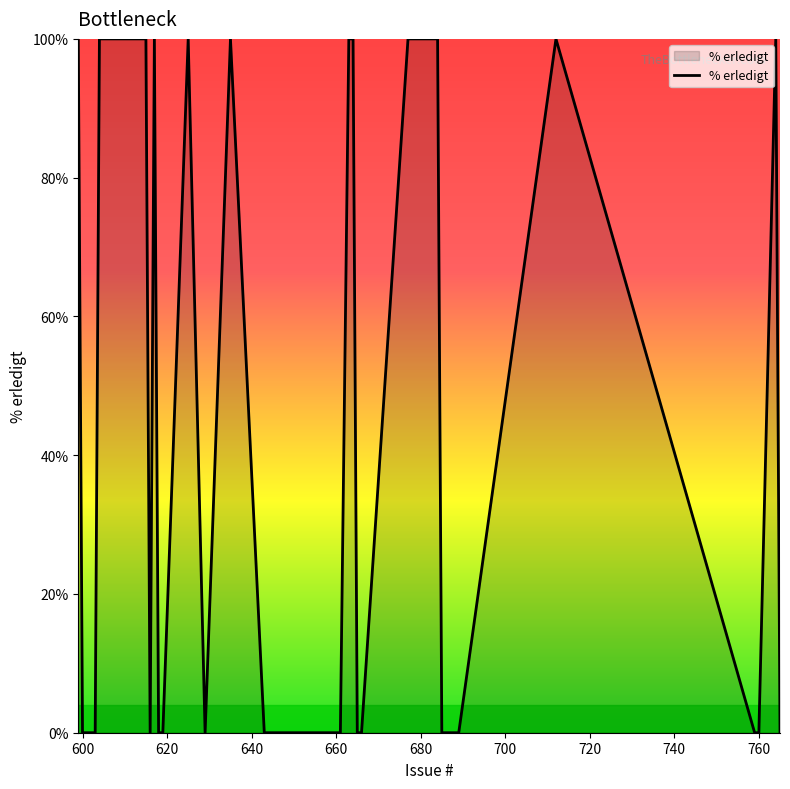

How many lines are shown in the chart?

1